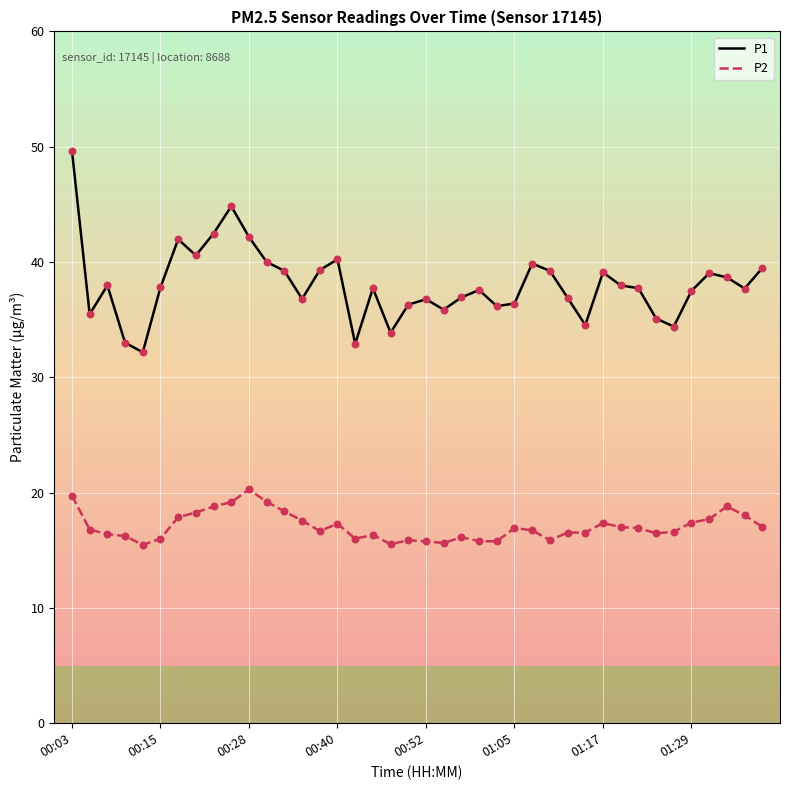

Which series has the largest range (max minus min)?

P1